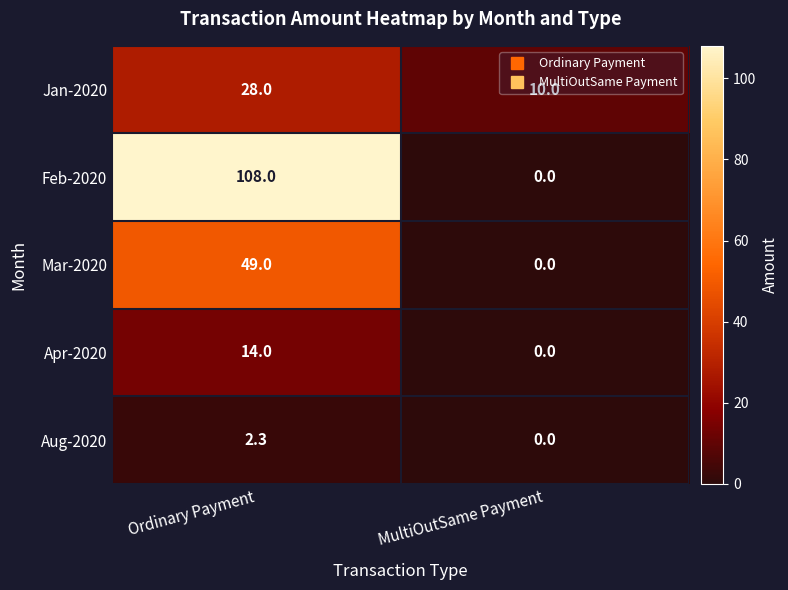

Rank the series by their maximum value, from highest to lowest.

Feb-2020, Mar-2020, Jan-2020, Apr-2020, Aug-2020